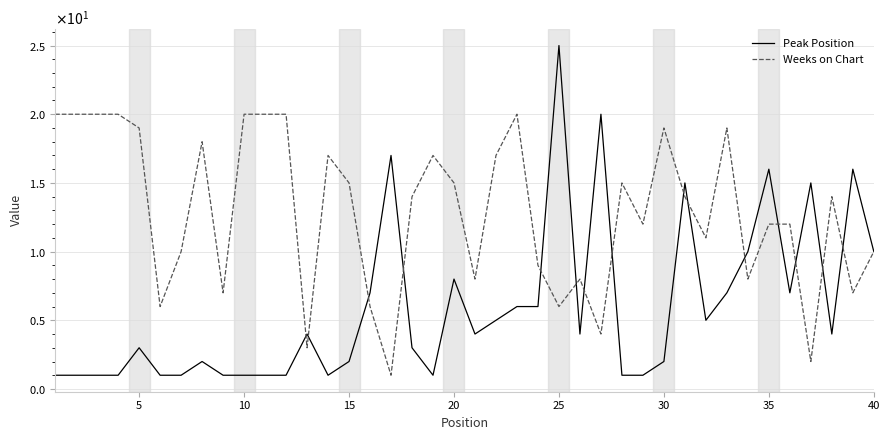

Count the number of data series in this chart.

2